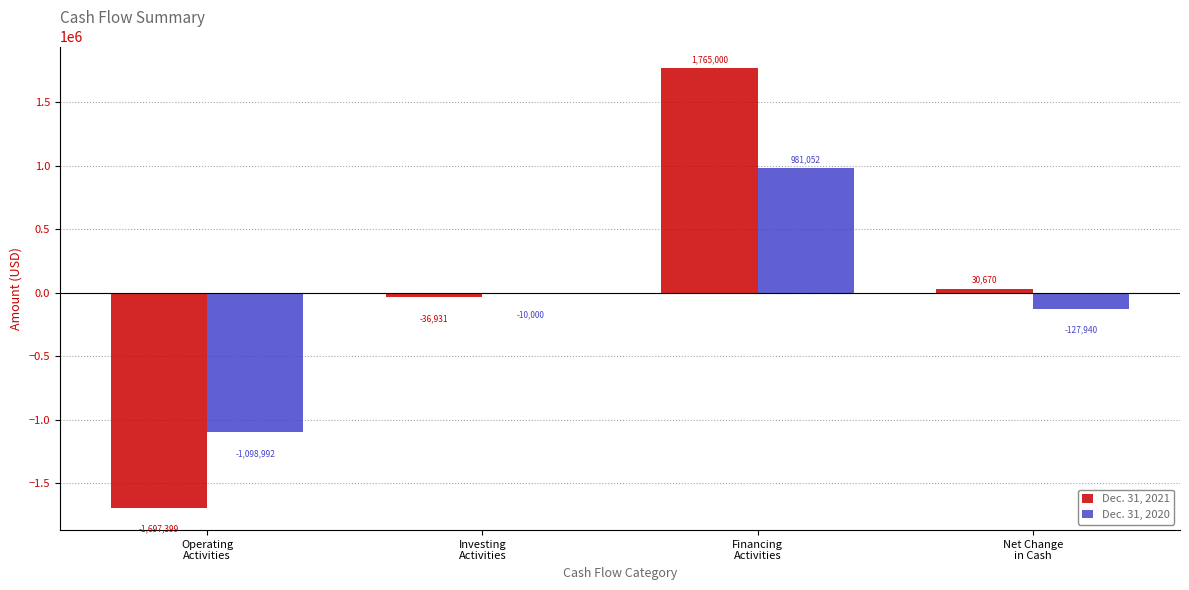

Is it true that Dec. 31, 2020 equals -1633559 at Operating
Activities?

False